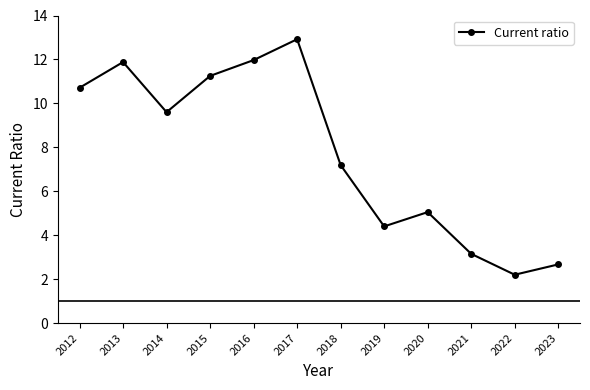

True or false: the data has more than 1 interior local peaks.

True